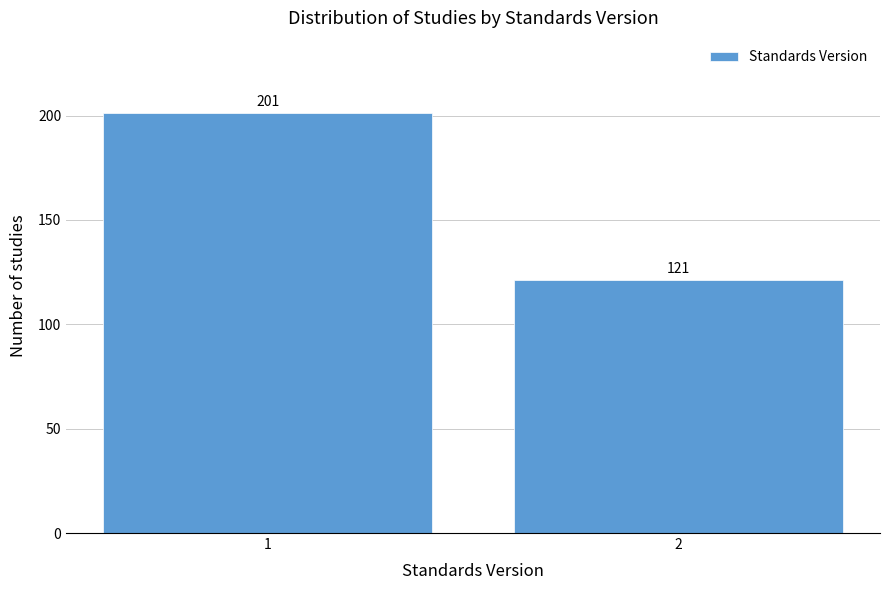

Reading left to right, what are all the values shown in this chart?

1=201	2=121